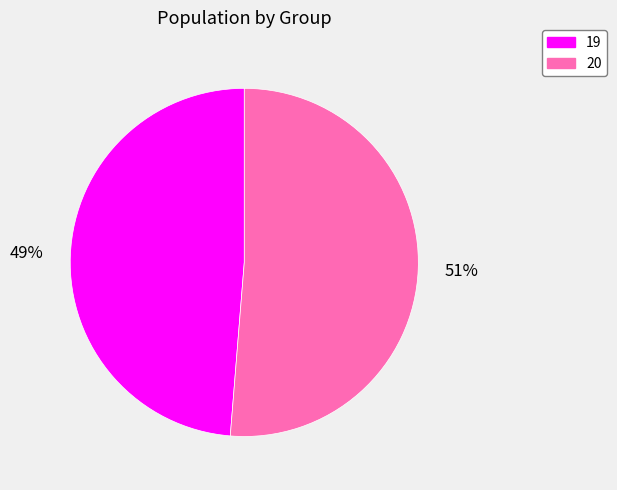

Which category accounts for the majority?

20